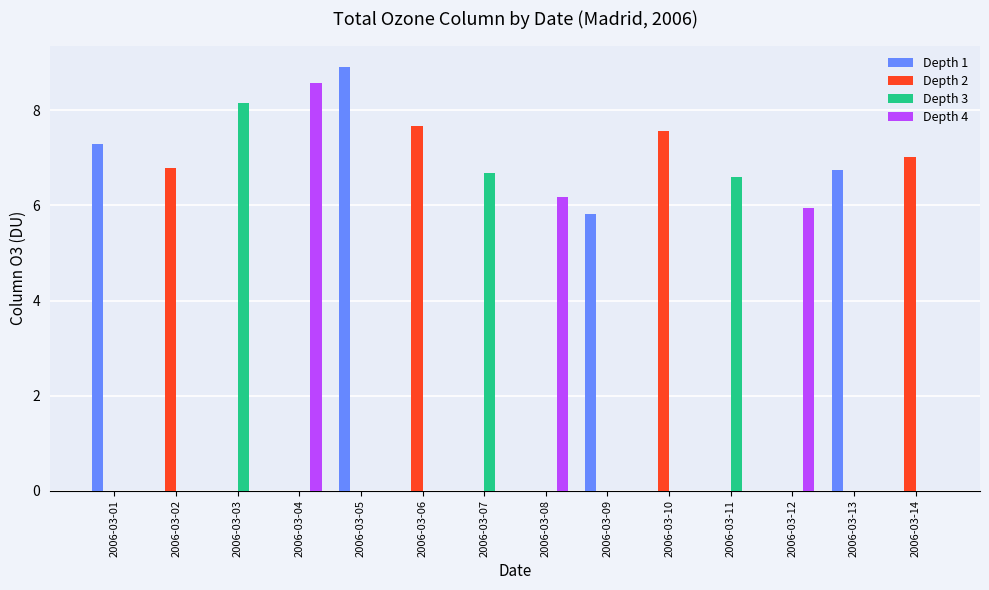

Between 2006-03-05 and 2006-03-13, which series saw the biggest shift?

Depth 1